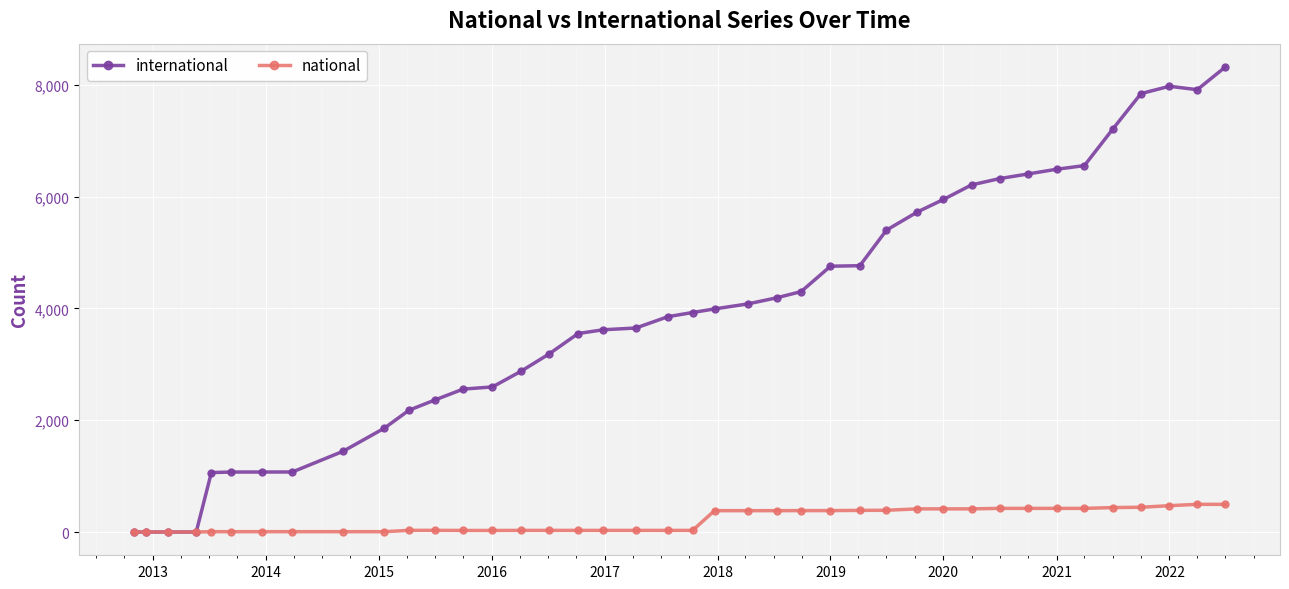

What is the greatest value displayed?

8319